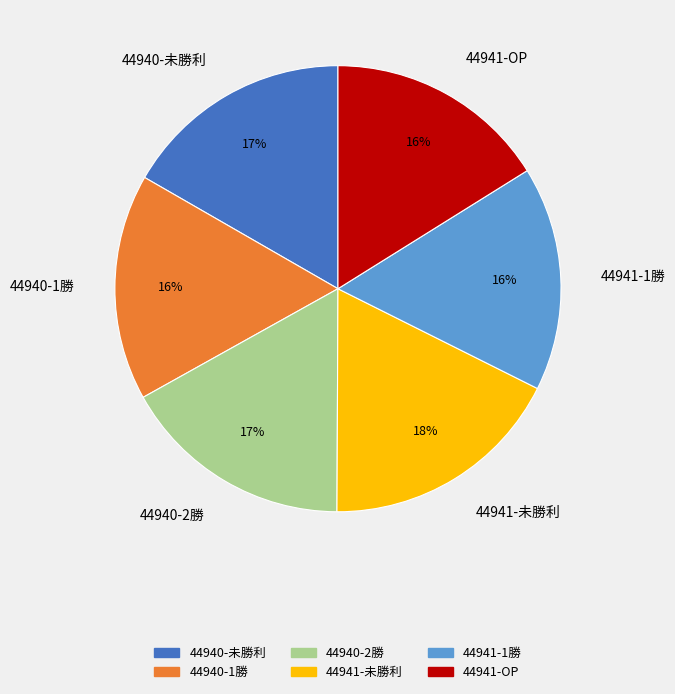

How many slices are in this pie chart?

6